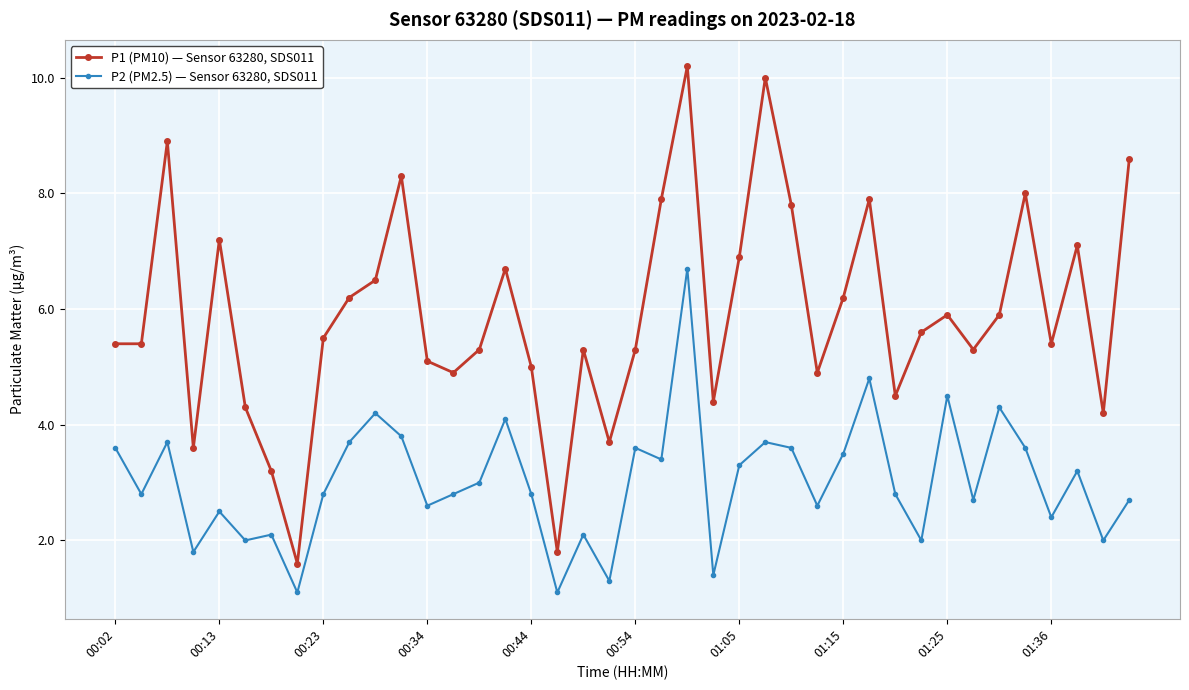

Reading left to right, what are all the values shown in this chart?

P1 (PM10) — Sensor 63280, SDS011: 5.4	5.4	8.9	3.6	7.2	4.3	3.2	1.6	5.5	6.2	6.5	8.3	5.1	4.9	5.3	6.7	5.0	1.8	5.3	3.7	5.3	7.9	10.2	4.4	6.9	10.0	7.8	4.9	6.2	7.9	4.5	5.6	5.9	5.3	5.9	8.0	5.4	7.1	4.2	8.6
P2 (PM2.5) — Sensor 63280, SDS011: 3.6	2.8	3.7	1.8	2.5	2.0	2.1	1.1	2.8	3.7	4.2	3.8	2.6	2.8	3.0	4.1	2.8	1.1	2.1	1.3	3.6	3.4	6.7	1.4	3.3	3.7	3.6	2.6	3.5	4.8	2.8	2.0	4.5	2.7	4.3	3.6	2.4	3.2	2.0	2.7